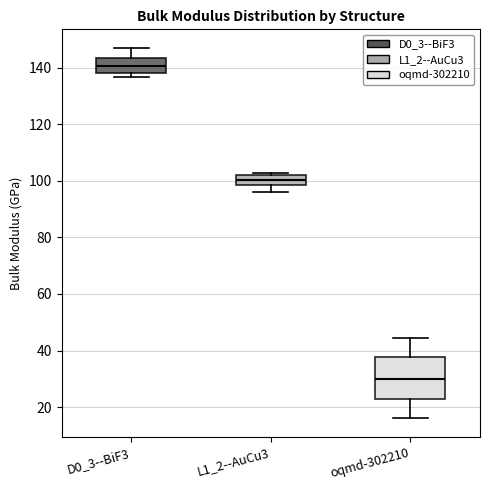

Reading left to right, read every box against the y-axis: the position of its median line, the range the box covers, and the ends of its whiskers. The values are not printed on the chart, so give them approximately, as read against the axis.

D0_3--BiF3: median 140, box 138 to 144, whiskers 136 to 146
L1_2--AuCu3: median 100, box 98 to 102, whiskers 96 to 102 (just above the box's upper edge)
oqmd-302210: median 30, box 22 to 38, whiskers 16 to 44